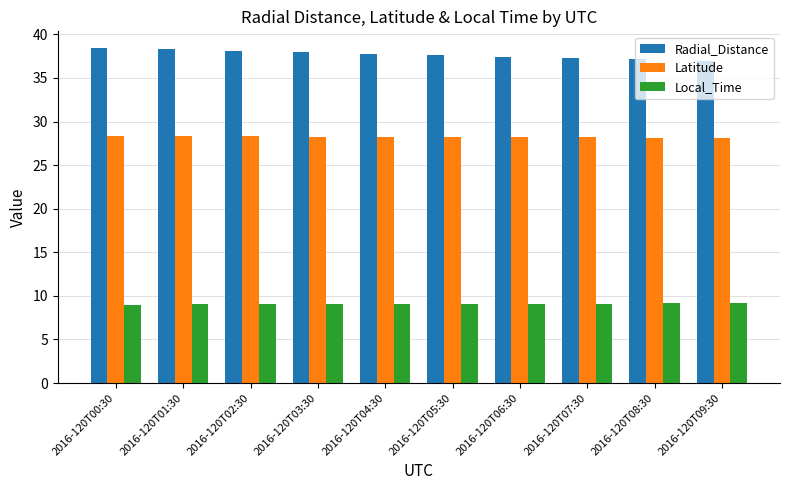

Are the bars grouped side by side (vs. stacked)?

Yes